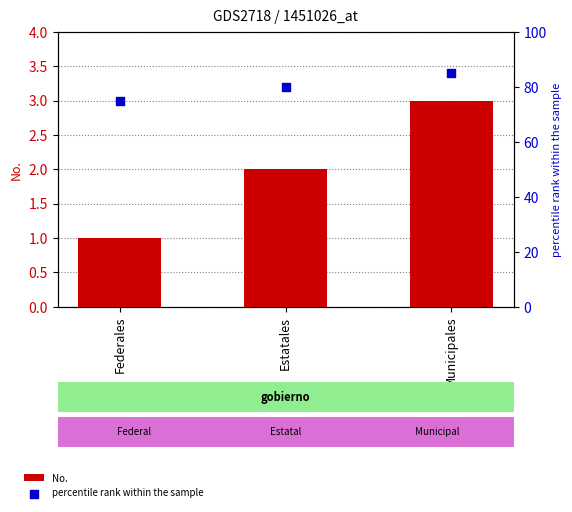

Which series contains the lowest Y value?

No.